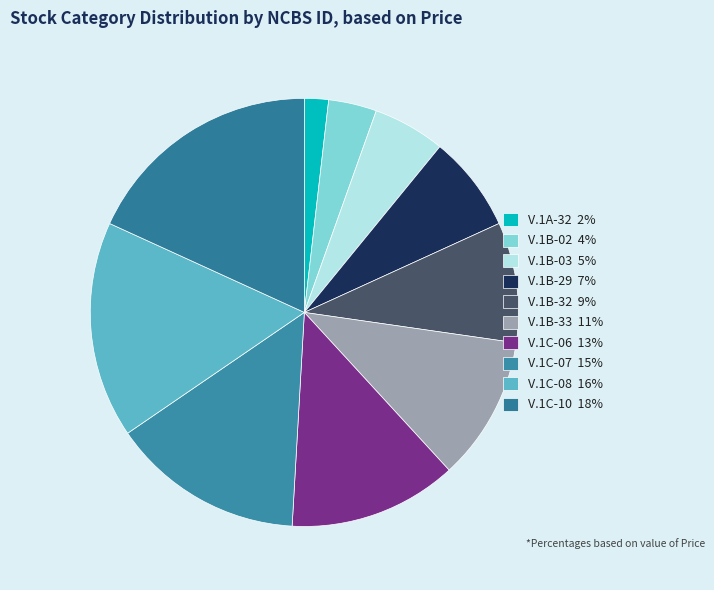

What percentage is the V.1C-06 slice, to the nearest percent?

13%